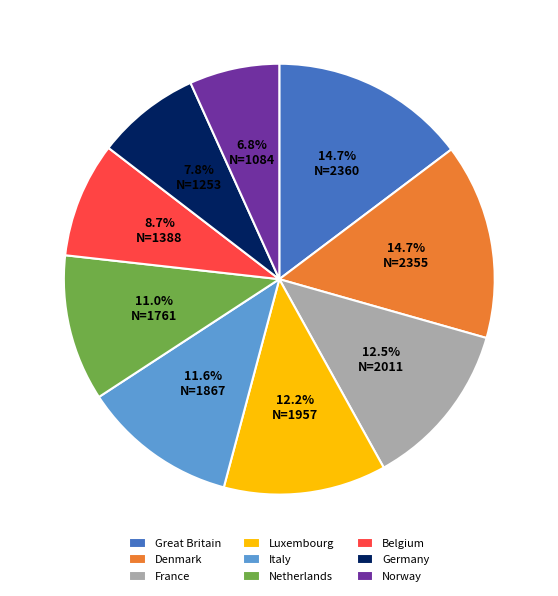

Is there any slice that represents more than half of the pie?

No